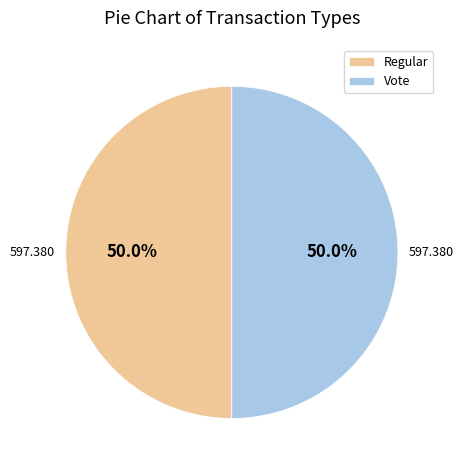

Combined, do Vote and Regular account for over 50%?

Yes